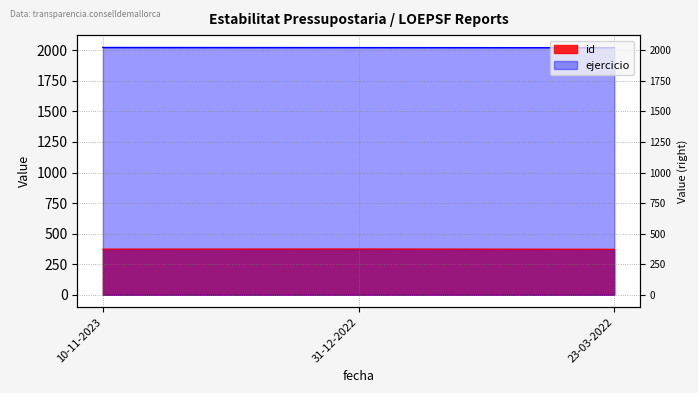

What is the label of the 1st point from the right?

23-03-2022